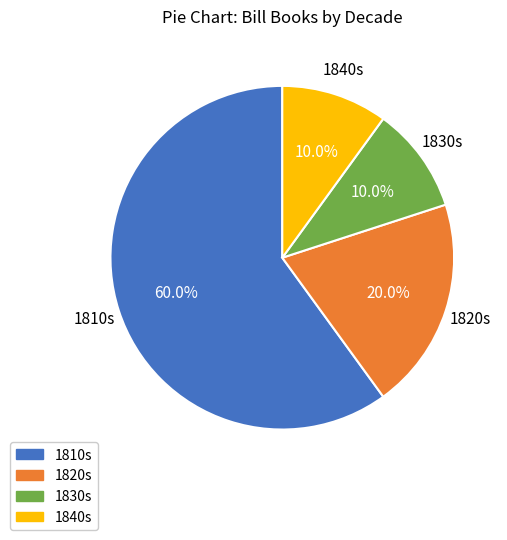

Does any single category account for the majority?

Yes